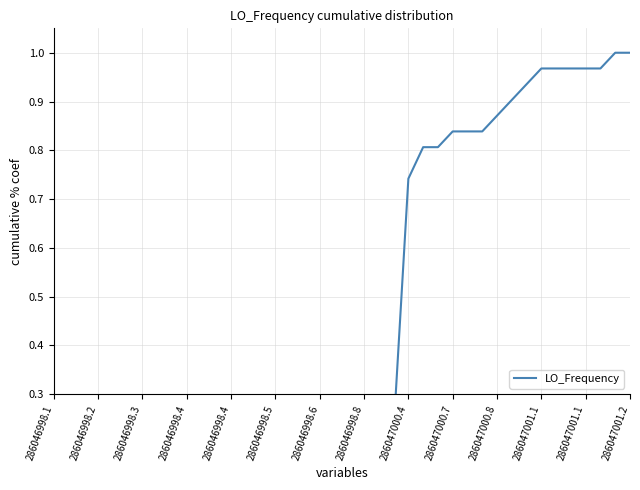

What is the sum of all values?

17.0